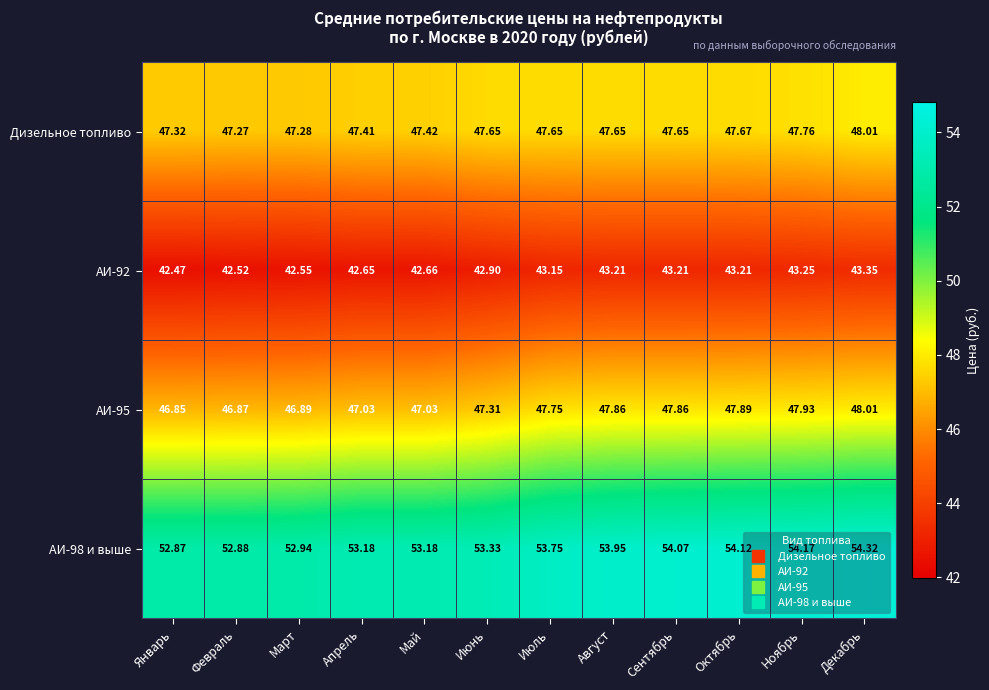

Which category has the lowest value in the АИ-98 и выше series?

Январь